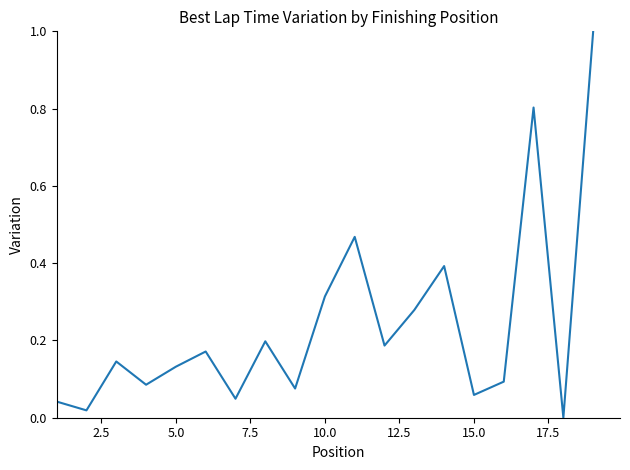

True or false: there are more than 1 points higher than both neighbors.

True